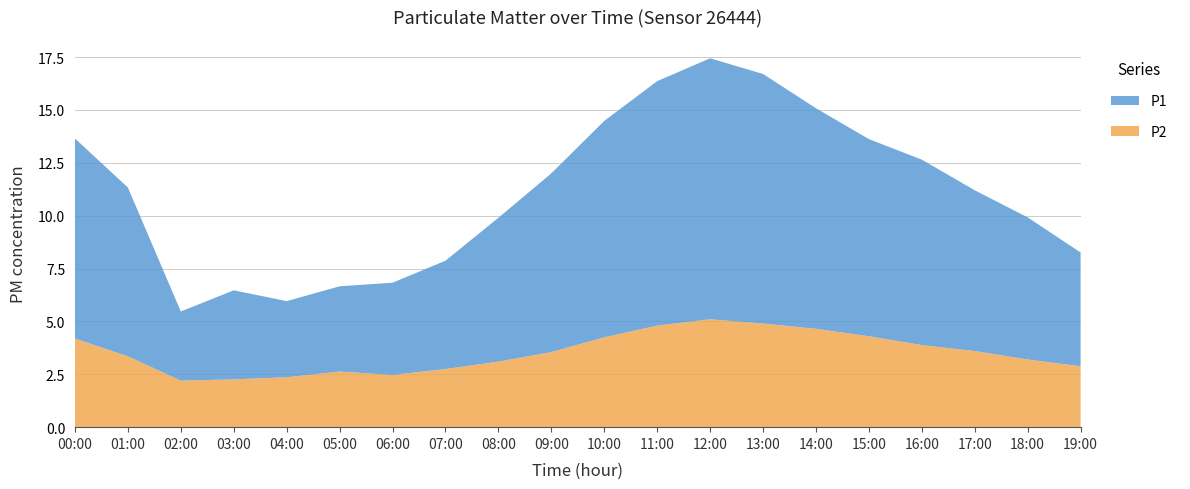

Reading left to right, list all the values displayed in this chart.

P1: 00:00=9.5	01:00=8.0	02:00=3.3	03:00=4.2	04:00=3.6	05:00=4.0	06:00=4.4	07:00=5.1	08:00=6.8	09:00=8.4	10:00=10.2	11:00=11.6	12:00=12.3	13:00=11.8	14:00=10.4	15:00=9.3	16:00=8.8	17:00=7.6	18:00=6.7	19:00=5.4
P2: 00:00=4.2	01:00=3.4	02:00=2.2	03:00=2.3	04:00=2.4	05:00=2.6	06:00=2.5	07:00=2.8	08:00=3.1	09:00=3.5	10:00=4.2	11:00=4.8	12:00=5.1	13:00=4.9	14:00=4.7	15:00=4.3	16:00=3.9	17:00=3.6	18:00=3.2	19:00=2.9